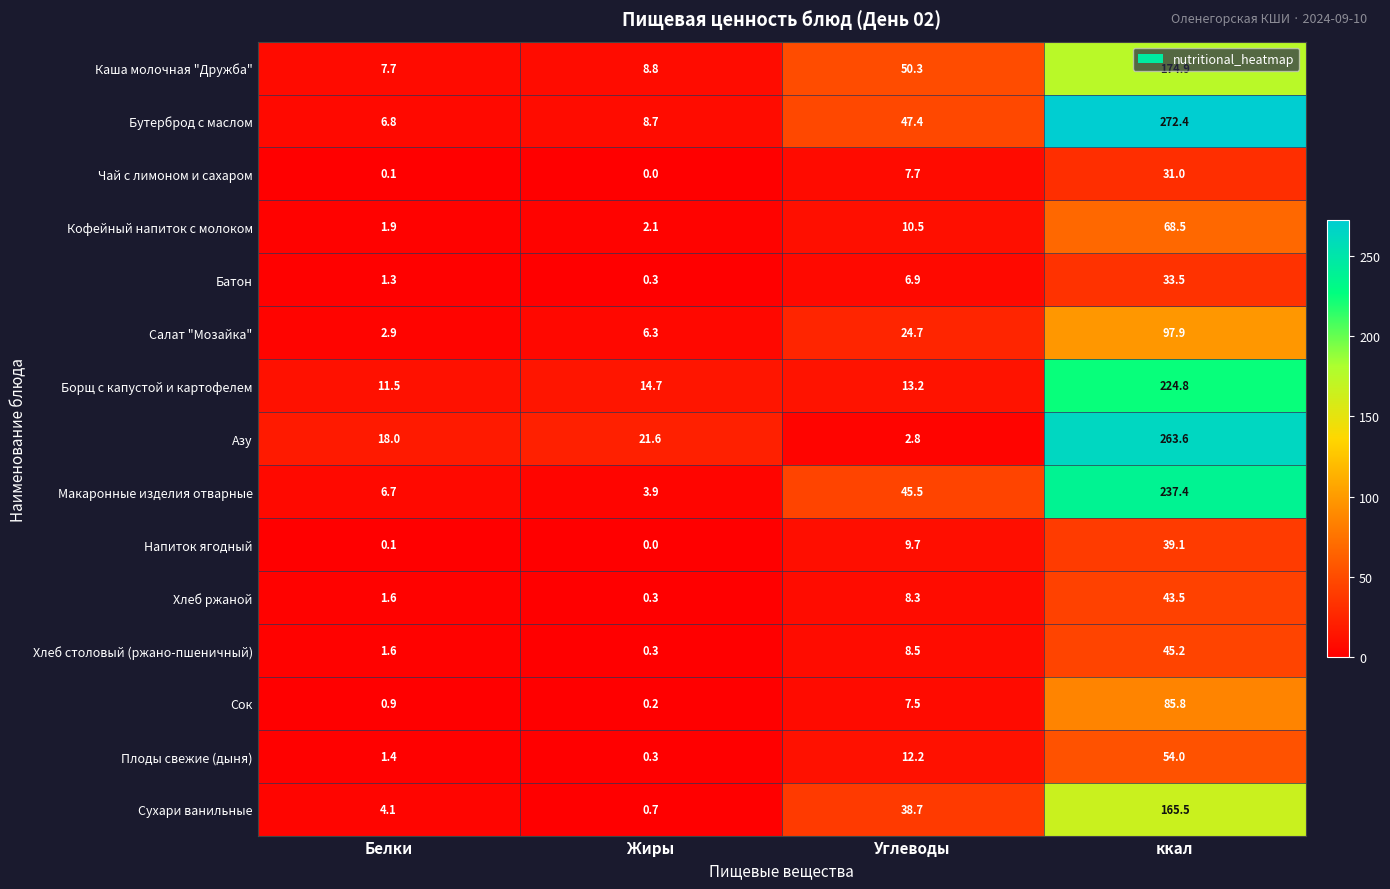

Where does the Напиток ягодный series first go above 9?

Углеводы